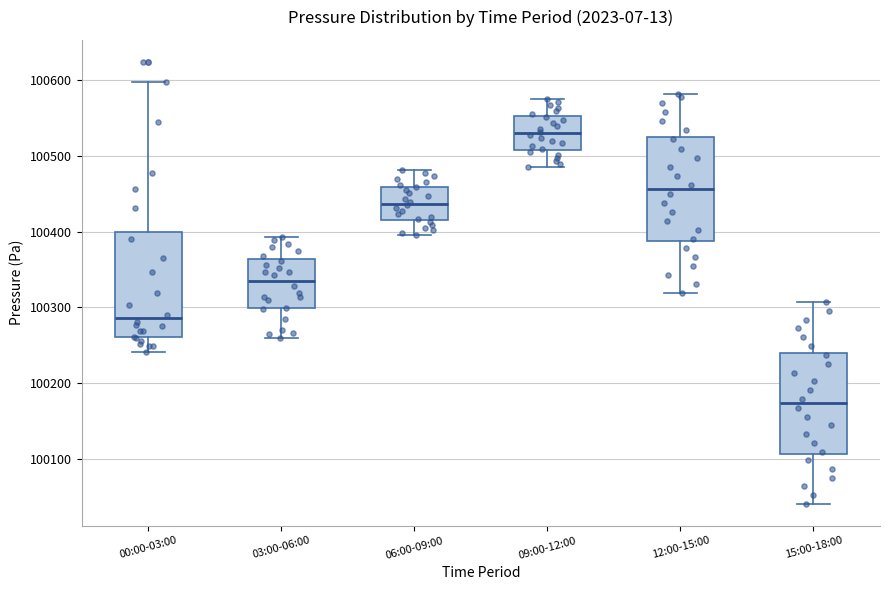

Reading left to right, read every box against the y-axis: the position of its median line, the range the box covers, and the ends of its whiskers. The values are not printed on the chart, so give them approximately, as read against the axis.

00:00-03:00: median 100290, box 100260 to 100400, whiskers 100240 to 100600
03:00-06:00: median 100340, box 100300 to 100360, whiskers 100260 to 100390
06:00-09:00: median 100440, box 100420 to 100460, whiskers 100400 to 100480
09:00-12:00: median 100530, box 100510 to 100550, whiskers 100490 to 100570
12:00-15:00: median 100460, box 100390 to 100520, whiskers 100320 to 100580
15:00-18:00: median 100170, box 100110 to 100240, whiskers 100040 to 100310